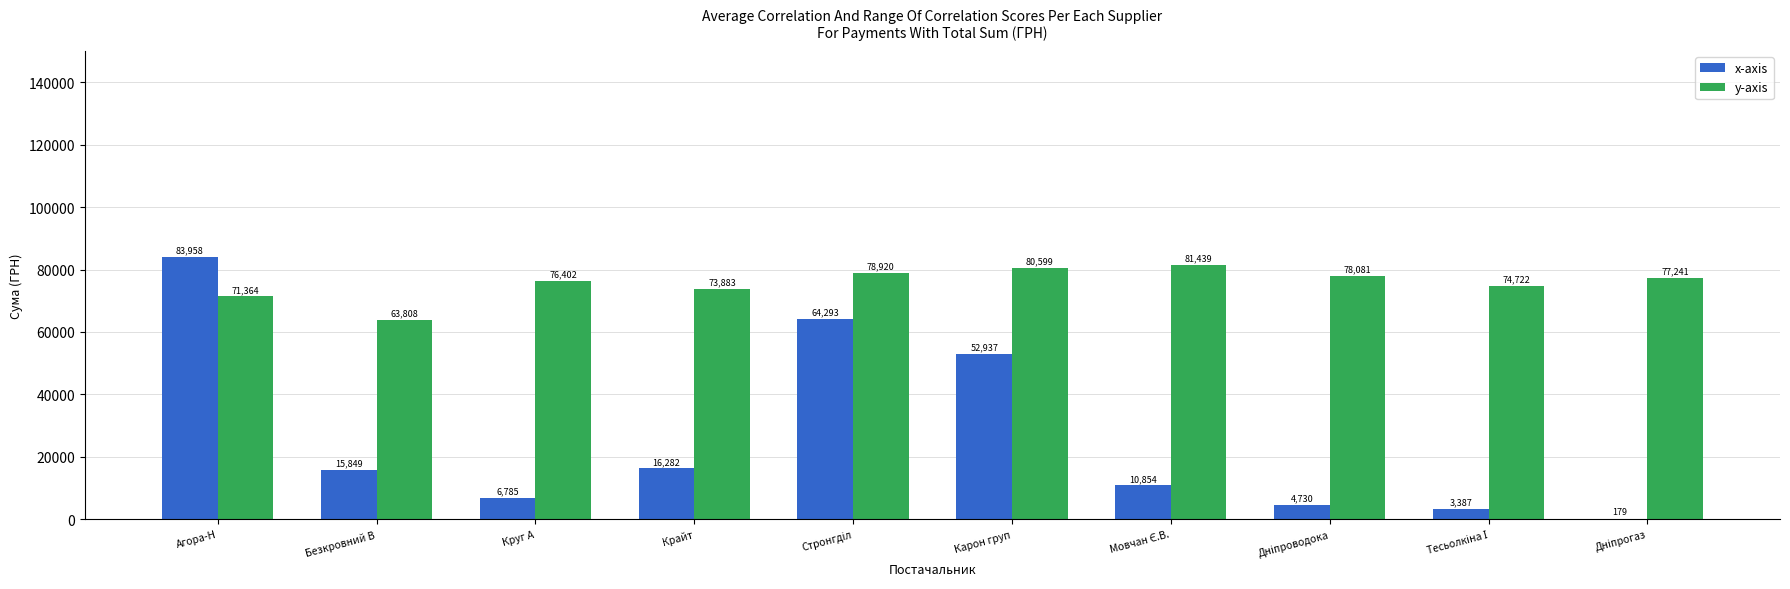

Is it true that x-axis equals 15849.4 at Безкровний В?

True